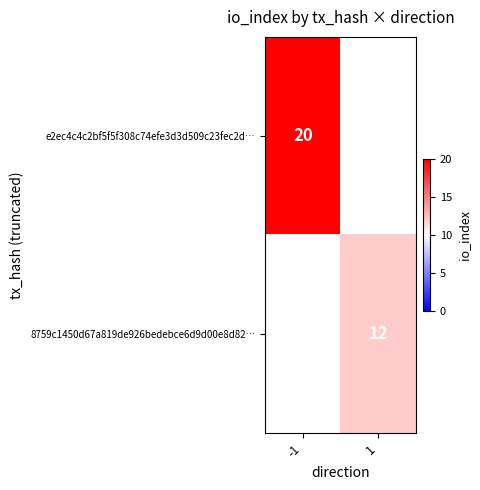

Is the value of e2ec4c4c2bf5f5f308c74efe3d3d509c23fec2d… at -1 greater than the value of 8759c1450d67a819de926bedebce6d9d00e8d82… at 1?

Yes